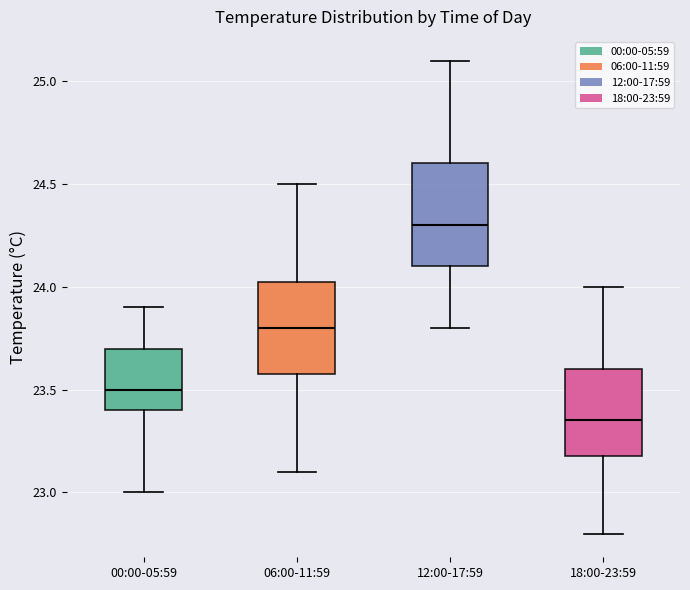

Where does the lower whisker of the box for 00:00-05:59 end on the y-axis? The values are not printed on the chart, so give them approximately, as read against the axis.

23.00